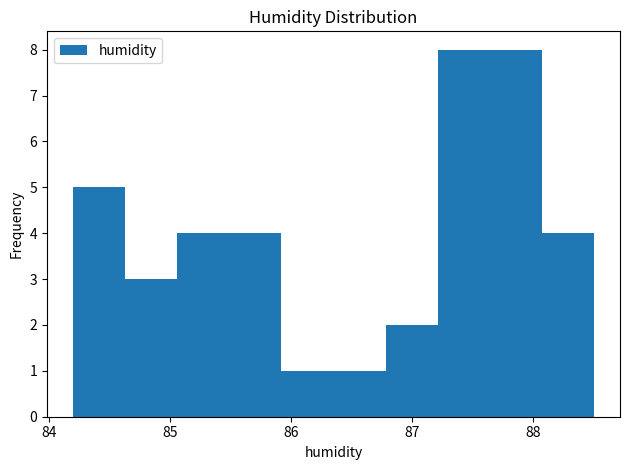

How tall is the bar that spans 87.21 to 87.64 on the x-axis? Neither the bar edges nor the heights are printed on the chart, so give them approximately, as read against the axes.

8